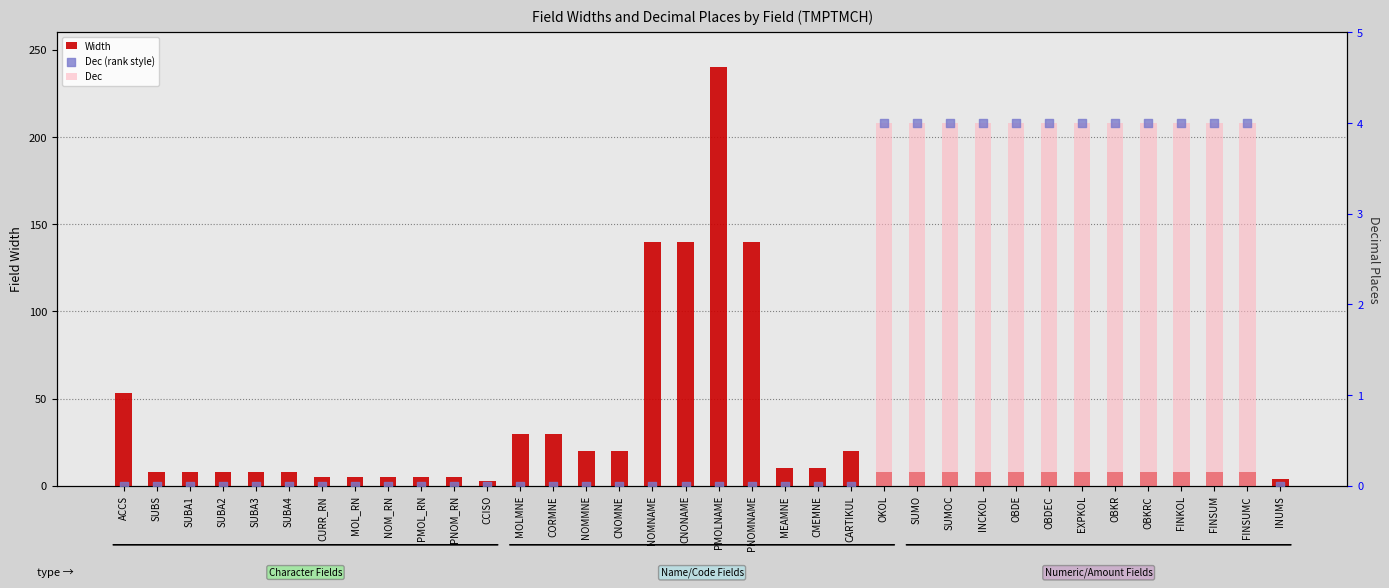

Which series reaches the minimum Y coordinate?

Dec